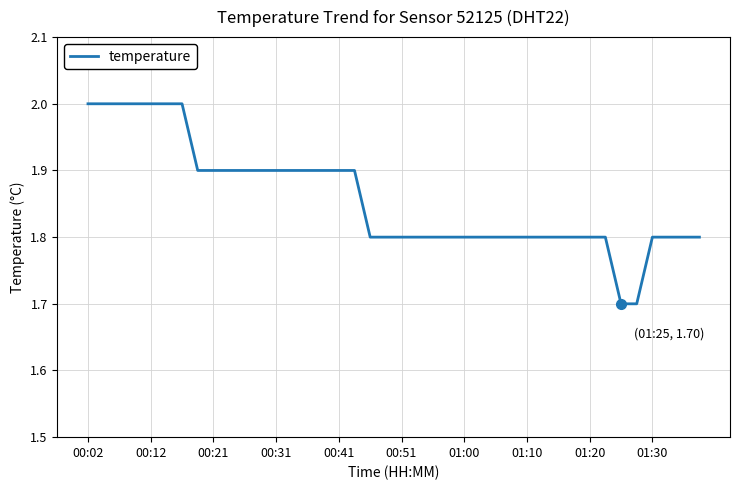

What is the difference between the maximum and minimum values?

0.3